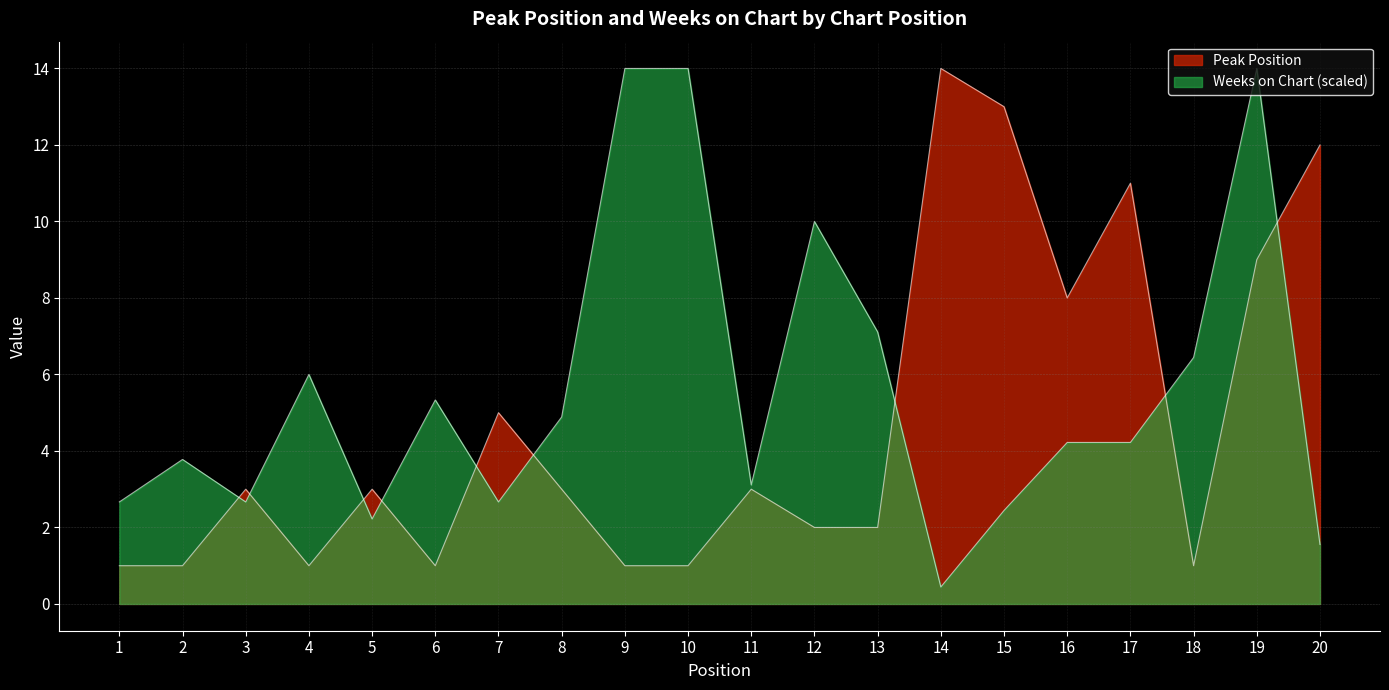

Reading left to right, what are all the values shown in this chart?

Peak Position: 1.0	1.0	3.0	1.0	3.0	1.0	5.0	3.0	1.0	1.0	3.0	2.0	2.0	14.0	13.0	8.0	11.0	1.0	9.0	12.0
Weeks on Chart: 2.7	3.8	2.7	6.0	2.2	5.3	2.7	4.9	14.0	14.0	3.1	10.0	7.1	0.4	2.4	4.2	4.2	6.4	14.0	1.6